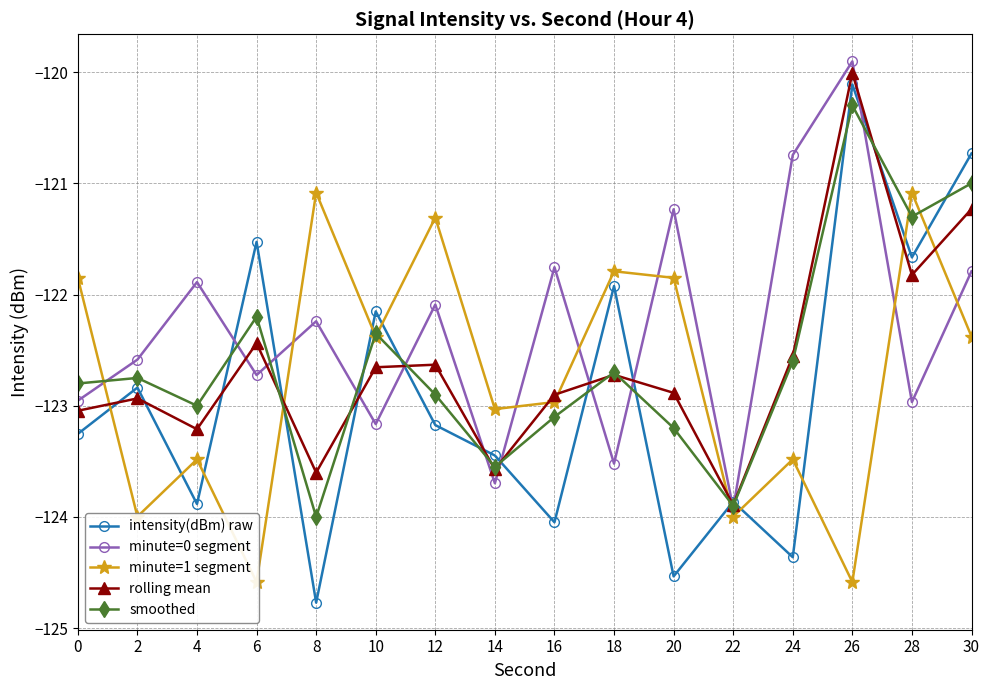

Reading right to left, extract all data points from this chart.

intensity(dBm) raw: -120.7	-121.7	-120.1	-124.4	-123.9	-124.5	-121.9	-124.0	-123.4	-123.2	-122.2	-124.8	-121.5	-123.9	-122.8	-123.3
minute=0 segment: -121.8	-123.0	-119.9	-120.7	-123.9	-121.2	-123.5	-121.8	-123.7	-122.1	-123.2	-122.2	-122.7	-121.9	-122.6	-123.0
minute=1 segment: -122.4	-121.1	-124.6	-123.5	-124.0	-121.9	-121.8	-123.0	-123.0	-121.3	-122.4	-121.1	-124.6	-123.5	-124.0	-121.9
rolling mean: -121.2	-121.8	-120.0	-122.6	-123.9	-122.9	-122.7	-122.9	-123.6	-122.6	-122.7	-123.6	-122.4	-123.2	-122.9	-123.0
smoothed: -121.0	-121.3	-120.3	-122.6	-123.9	-123.2	-122.7	-123.1	-123.5	-122.9	-122.3	-124.0	-122.2	-123.0	-122.8	-122.8